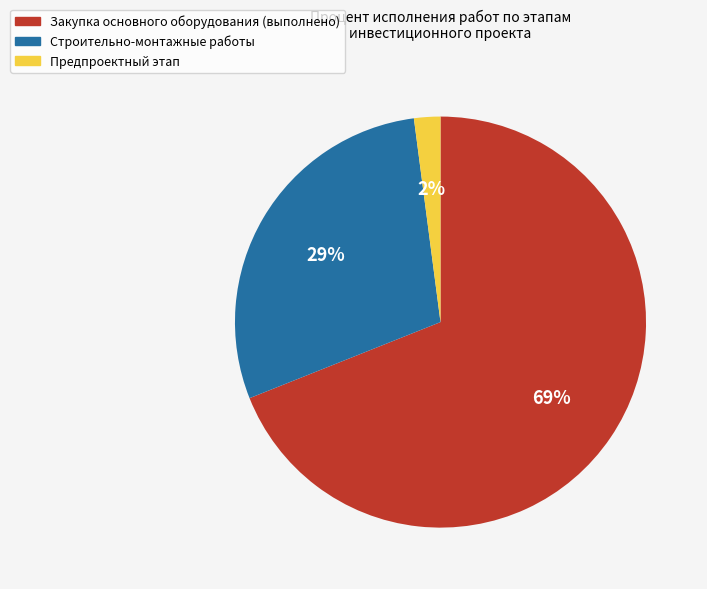

To the nearest percent, what is the average slice percentage?

33%